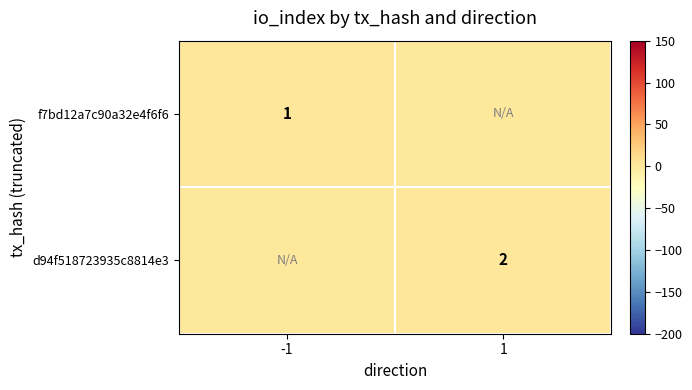

True or false: d94f518723935c8814e3 has a value of 2 at 1.

True